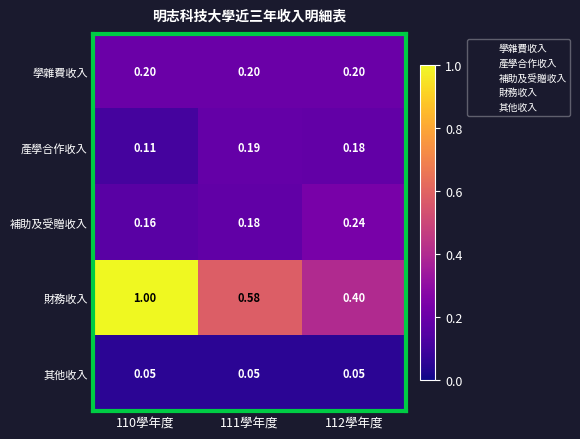

Rank the series at 110學年度 from highest to lowest value.

財務收入, 學雜費收入, 補助及受贈收入, 產學合作收入, 其他收入